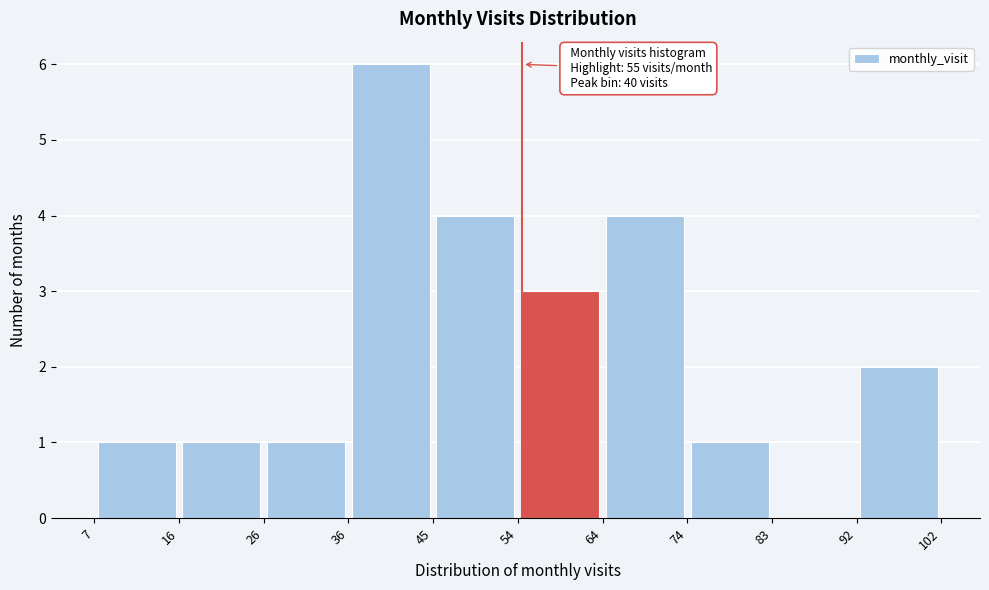

Over which range of the x-axis is the bar tallest?

36 to 45